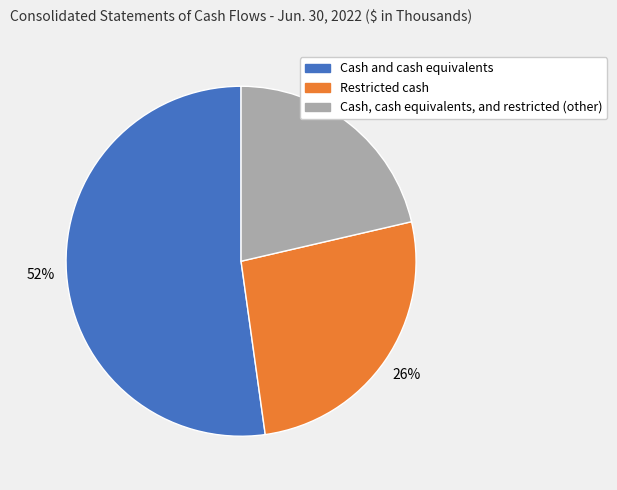

Between Restricted cash and Cash, cash equivalents, and restricted (other), which is larger?

Restricted cash